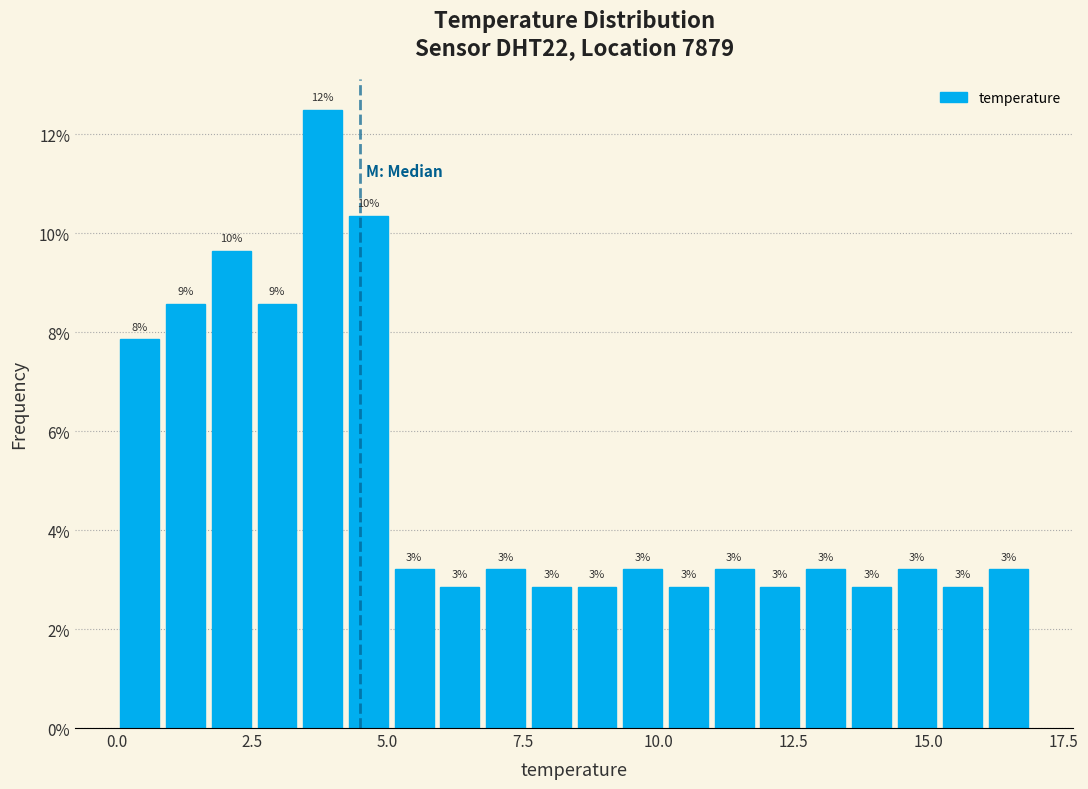

Read against the x-axis, roughly where is the centre of the tallest bar?

4.0